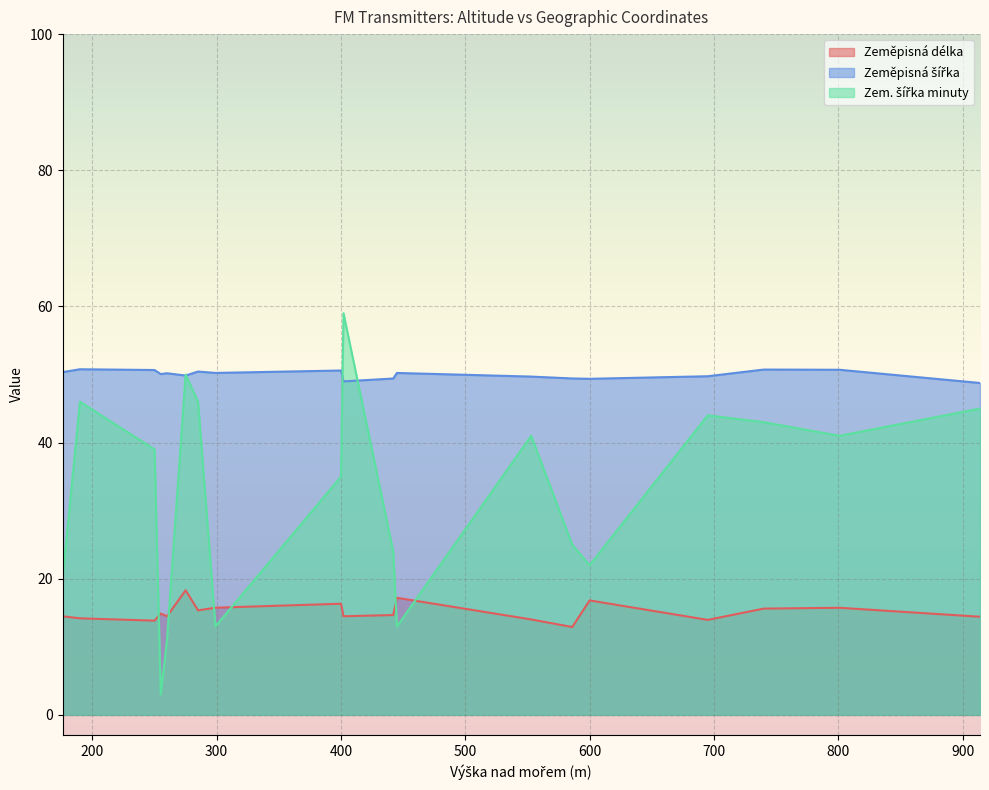

Where is the first local minimum for Zem. šířka minuty?

255